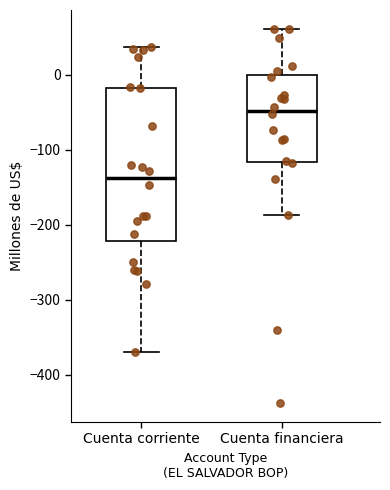

Reading left to right, read every box against the y-axis: the position of its median line, the range the box covers, and the ends of its whiskers. The values are not printed on the chart, so give them approximately, as read against the axis.

Cuenta corriente: median -140, box -220 to -20, whiskers -370 to 40
Cuenta financiera: median -50, box -120 to 0, whiskers -190 to 60